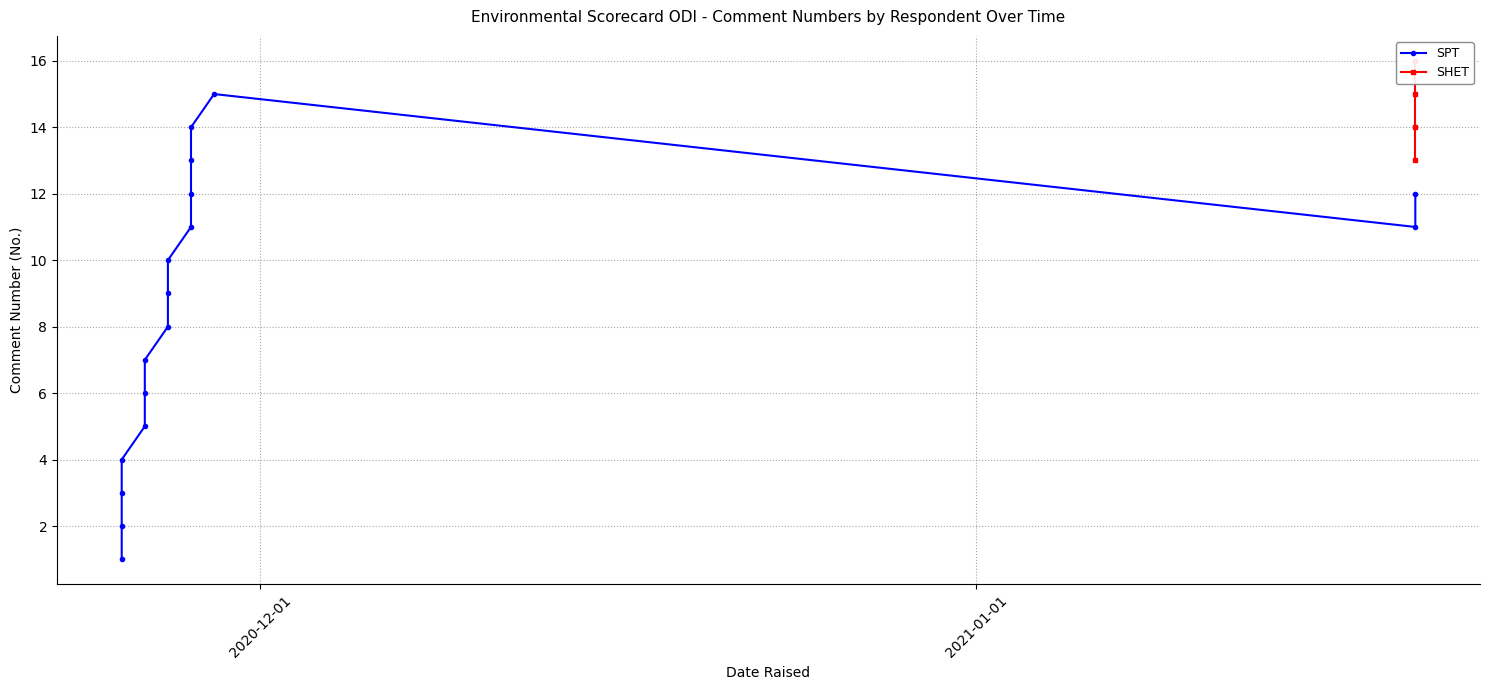

List the series in order of their peak value, highest first.

SHET, SPT